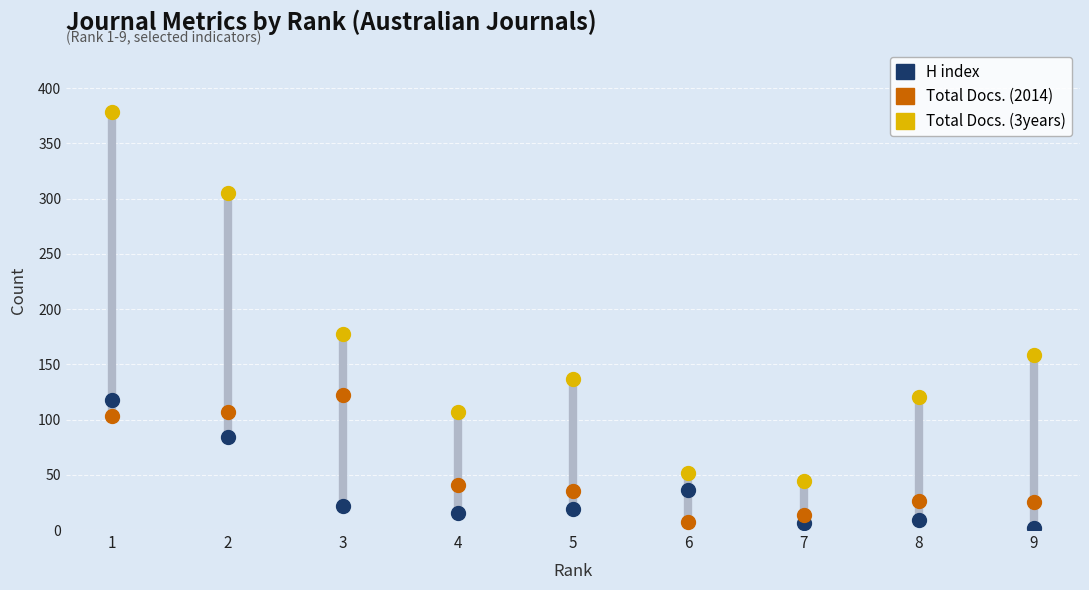

Which series ends up on top after the final intersection of H index and Total Docs. (2014)?

Total Docs. (2014)